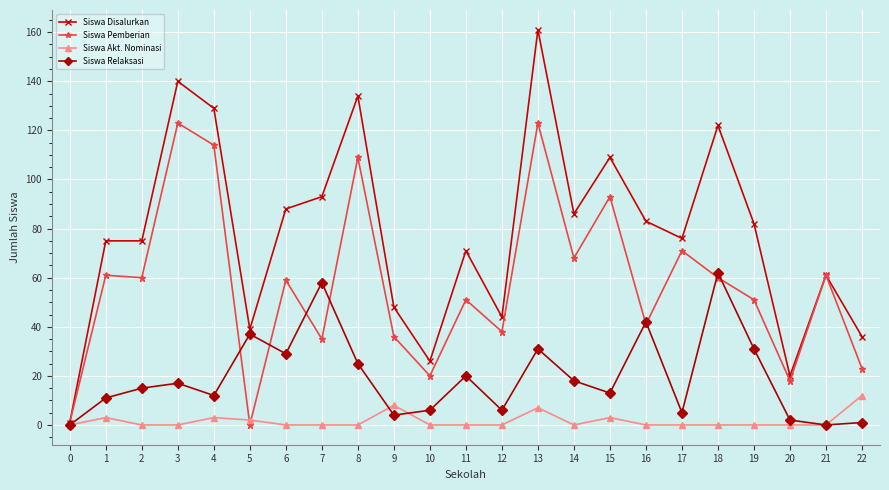

Rank the series at 7 from highest to lowest value.

Siswa Disalurkan, Siswa Relaksasi, Siswa Pemberian, Siswa Akt. Nominasi